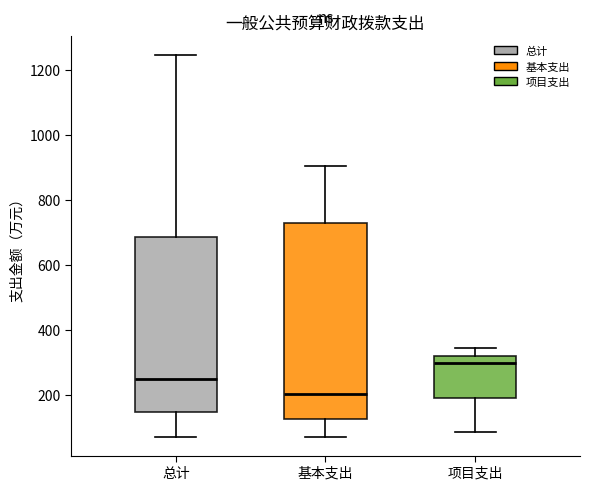

Reading left to right, read every box against the y-axis: the position of its median line, the range the box covers, and the ends of its whiskers. The values are not printed on the chart, so give them approximately, as read against the axis.

总计: median 240, box 140 to 680, whiskers 80 to 1240
基本支出: median 200, box 120 to 740, whiskers 80 to 900
项目支出: median 300, box 200 to 320, whiskers 80 to 340